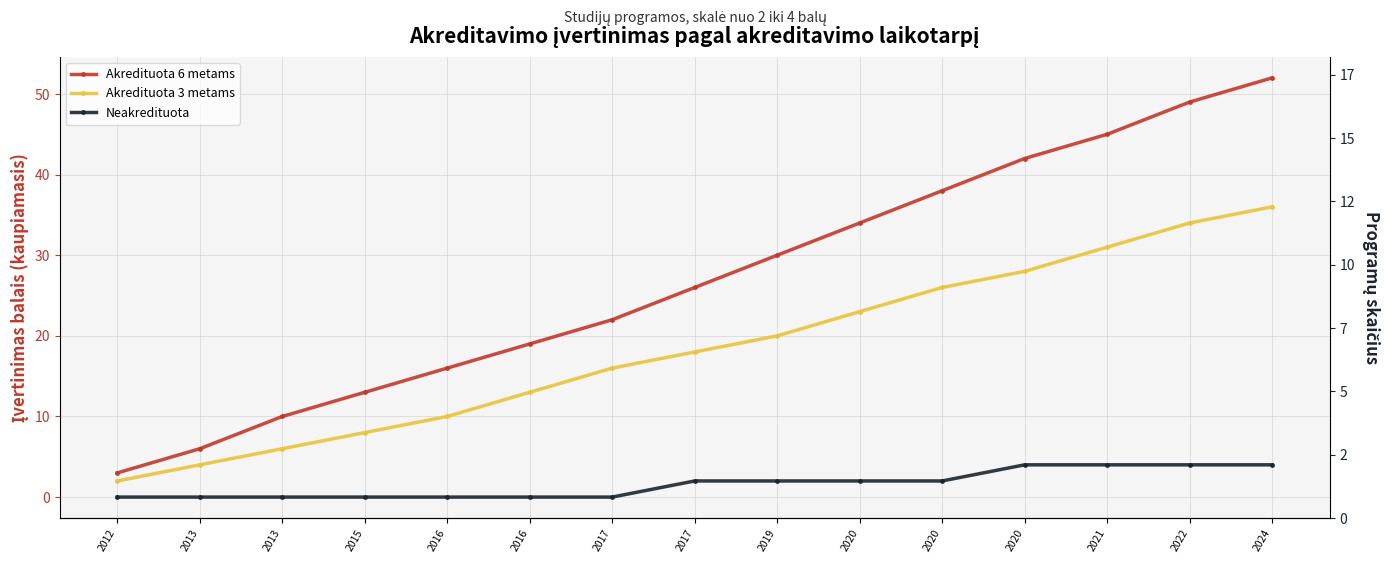

Read the Akredituota 6 metams value at 2021, to the nearest 5.

45